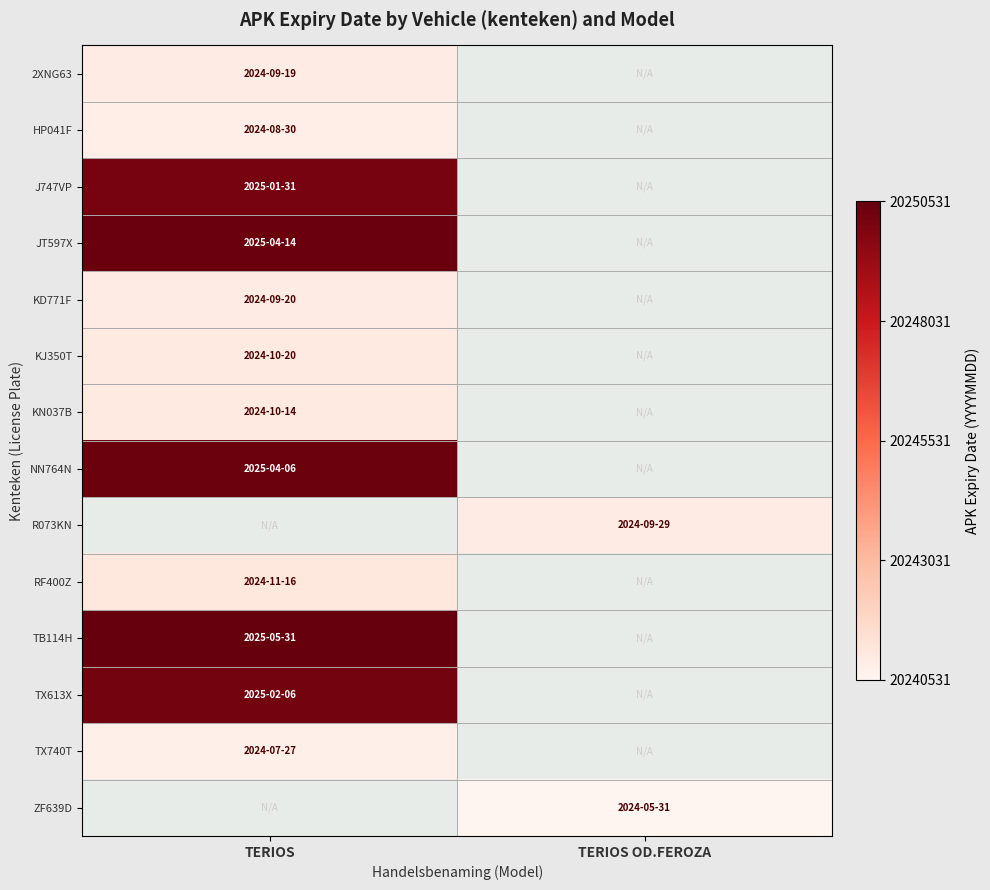

List the labels in order of R073KN value, smallest first.

TERIOS, TERIOS OD.FEROZA